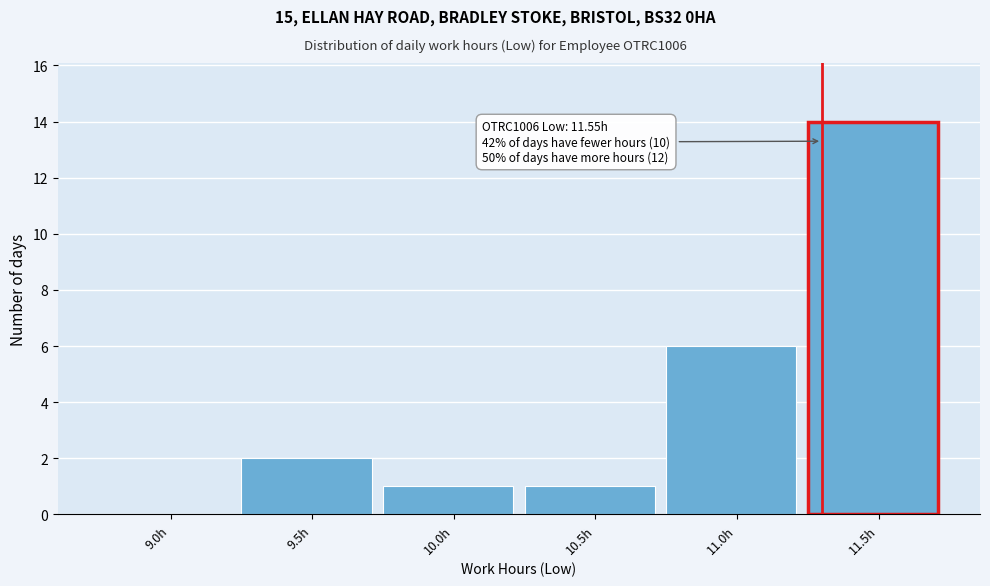

Reading left to right, what are all the values shown in this chart?

9.0h=0	9.5h=2	10.0h=1	10.5h=1	11.0h=6	11.5h=14